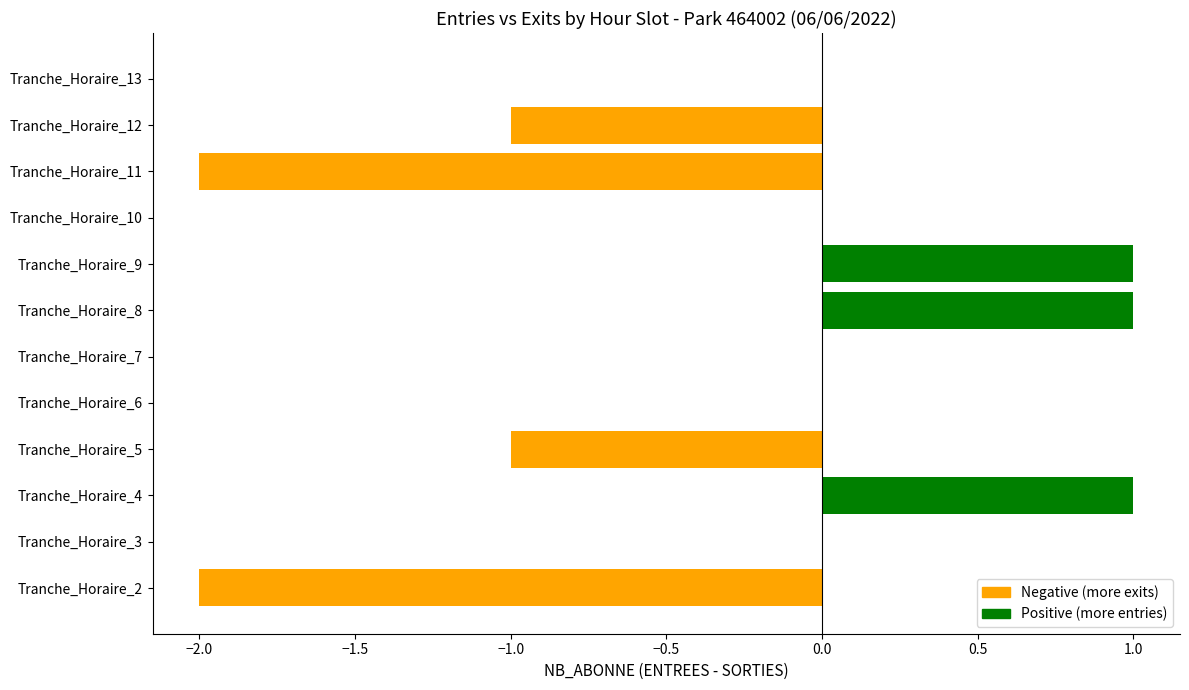

True or false: the data shows -2 at Tranche_Horaire_10.

False